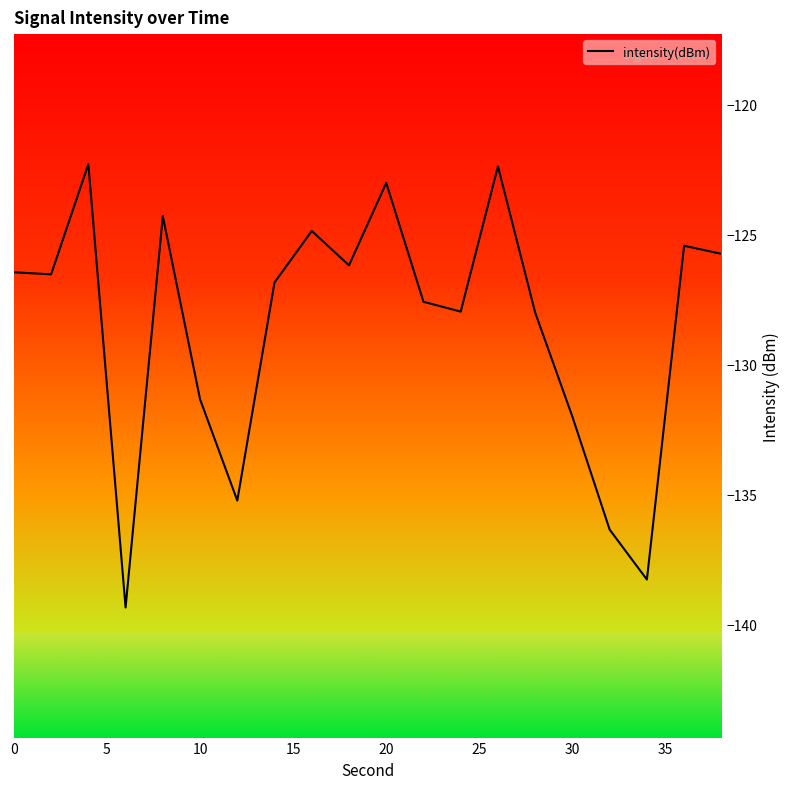

What is the greatest value displayed?

-122.3